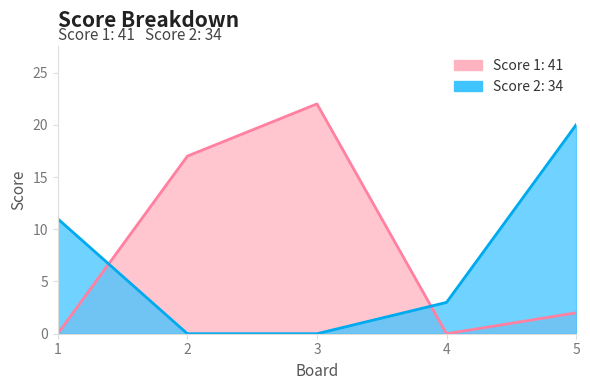

Reading left to right, transcribe all the data shown in this chart.

Score 1: 0	17	22	0	2
Score 2: 11	0	0	3	20